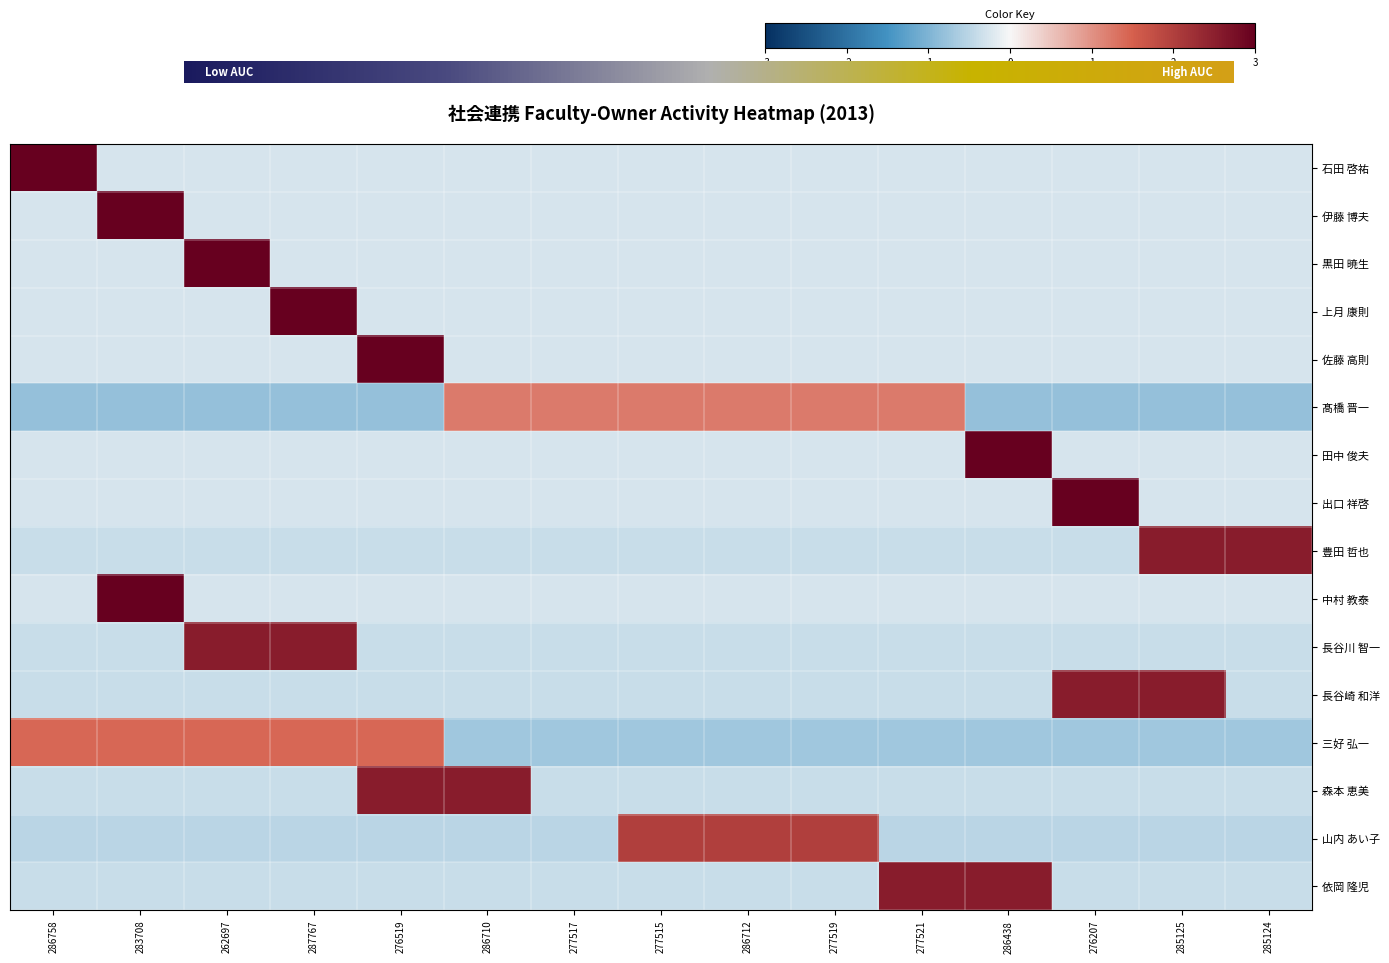

List the series in order of their peak value, lowest first.

髙橋 晋一, 三好 弘一, 山内 あい子, 豊田 哲也, 長谷崎 和洋, 森本 恵美, 依岡 隆児, 長谷川 智一, 石田 啓祐, 伊藤 博夫, 黒田 暁生, 上月 康則, 佐藤 高則, 田中 俊夫, 出口 祥啓, 中村 教泰